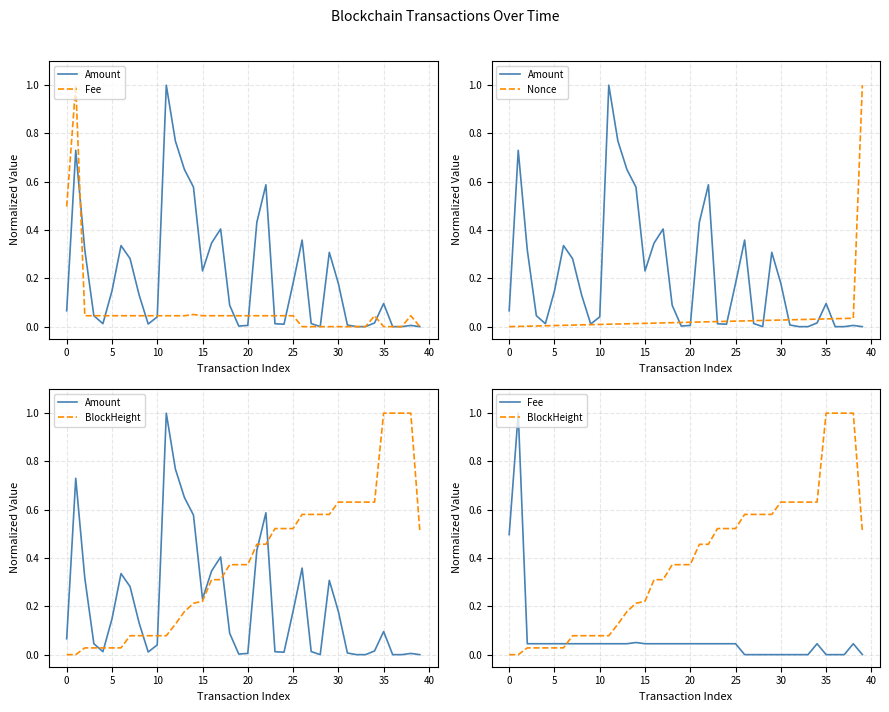

List the series in order of their peak value, lowest first.

Amount, Fee, Nonce, BlockHeight